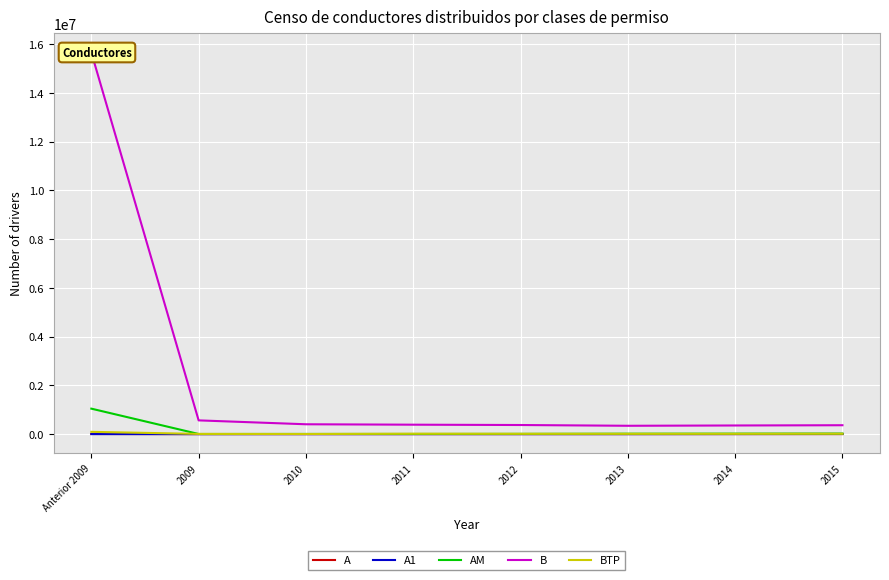

Rank the series by their maximum value, from highest to lowest.

B, AM, BTP, A1, A